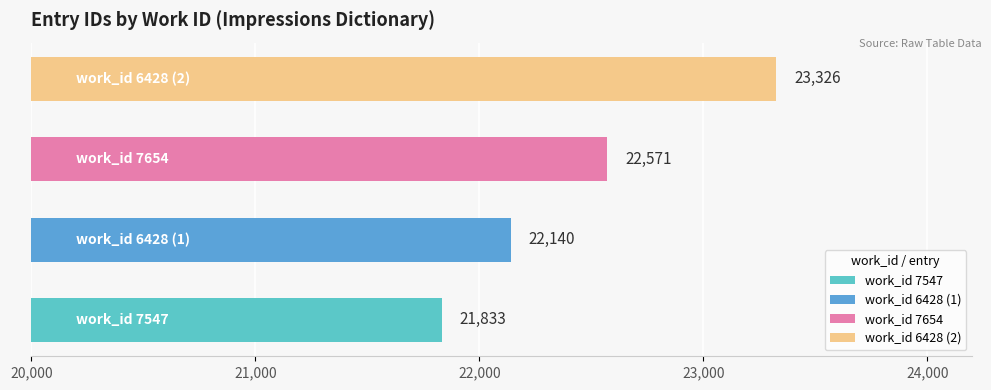

Rank the categories by value from highest to lowest.

6428, 7654, 6428, 7547